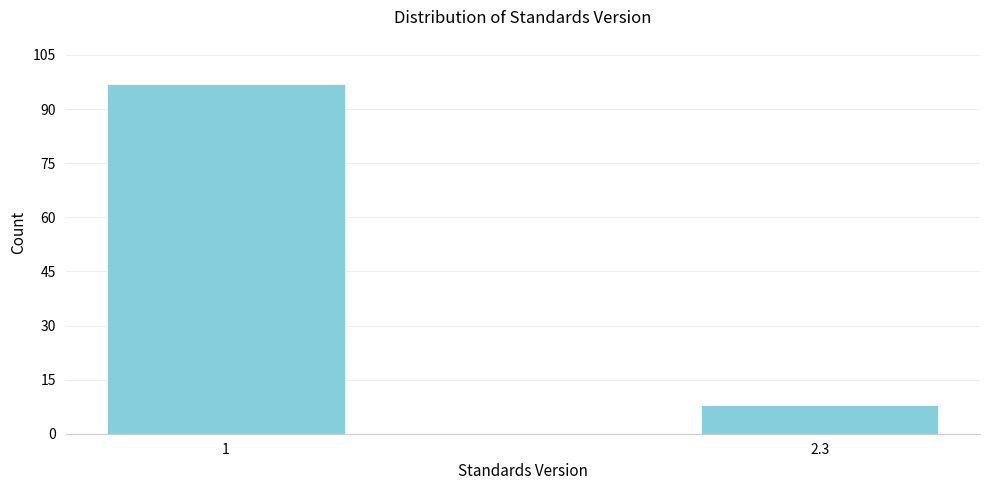

Reading left to right, transcribe all the data shown in this chart.

97	8